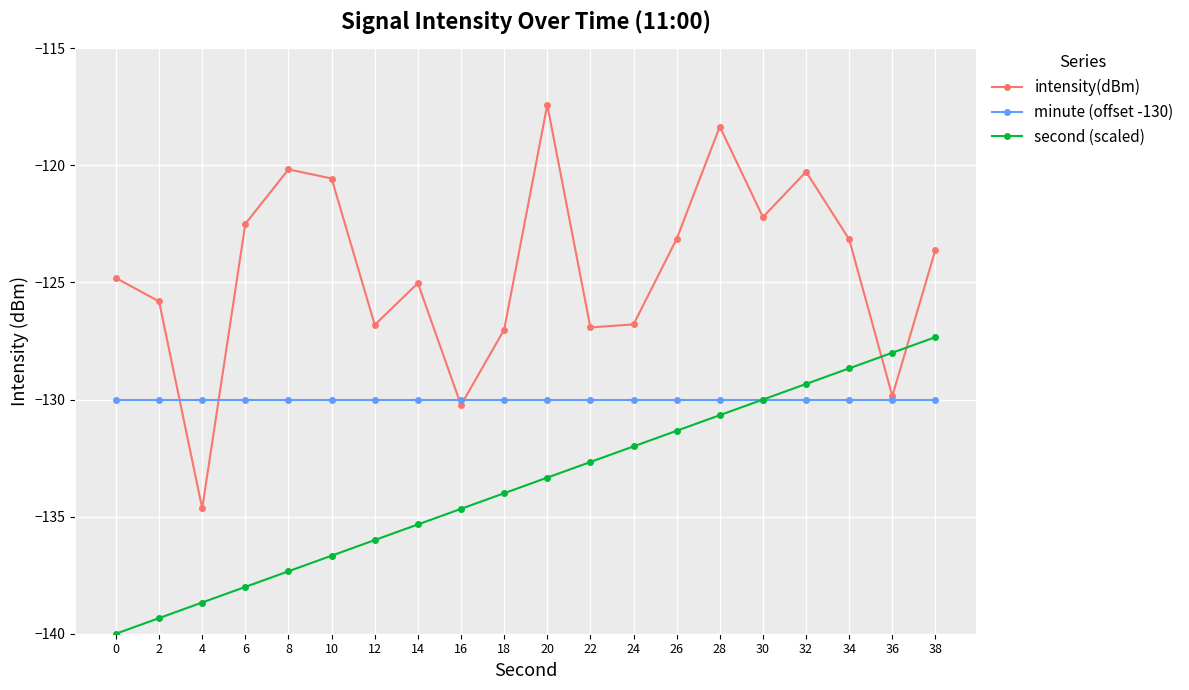

Where is the first local maximum for intensity(dBm)?

8